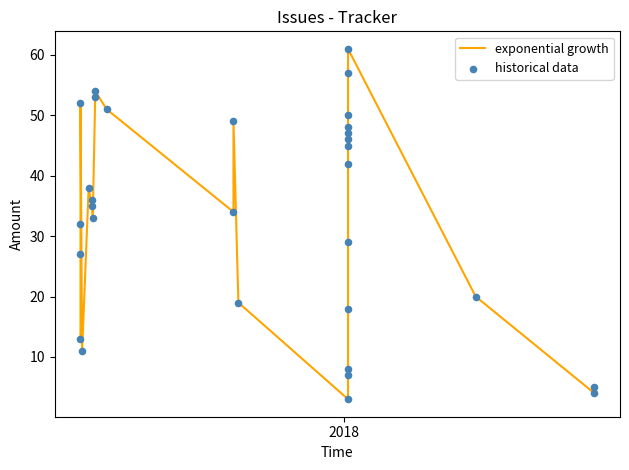

Which series has the largest Y range (max minus min)?

exponential growth